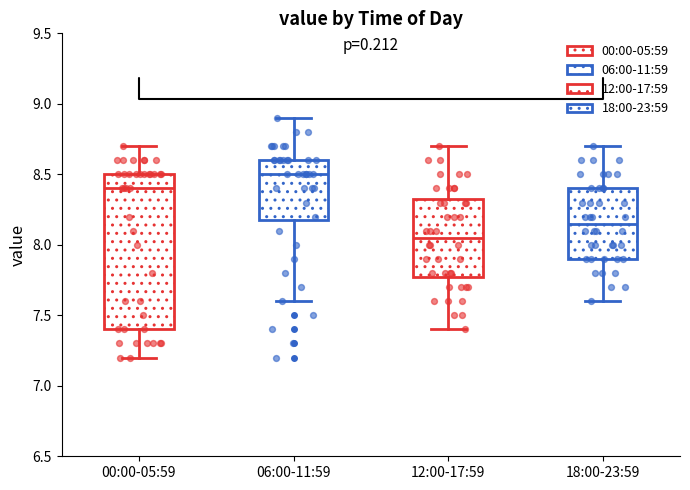

Reading left to right, transcribe this box plot: for each box, give where its median line is, the range the box spans, and where its two whiskers end, as read against the y-axis. The values are not printed on the chart, so give them approximately, as read against the axis.

00:00-05:59: median 8.40, box 7.40 to 8.50, whiskers 7.20 to 8.70
06:00-11:59: median 8.50, box 8.20 to 8.60, whiskers 7.60 to 8.90
12:00-17:59: median 8.05, box 7.80 to 8.35, whiskers 7.40 to 8.70
18:00-23:59: median 8.15, box 7.90 to 8.40, whiskers 7.60 to 8.70